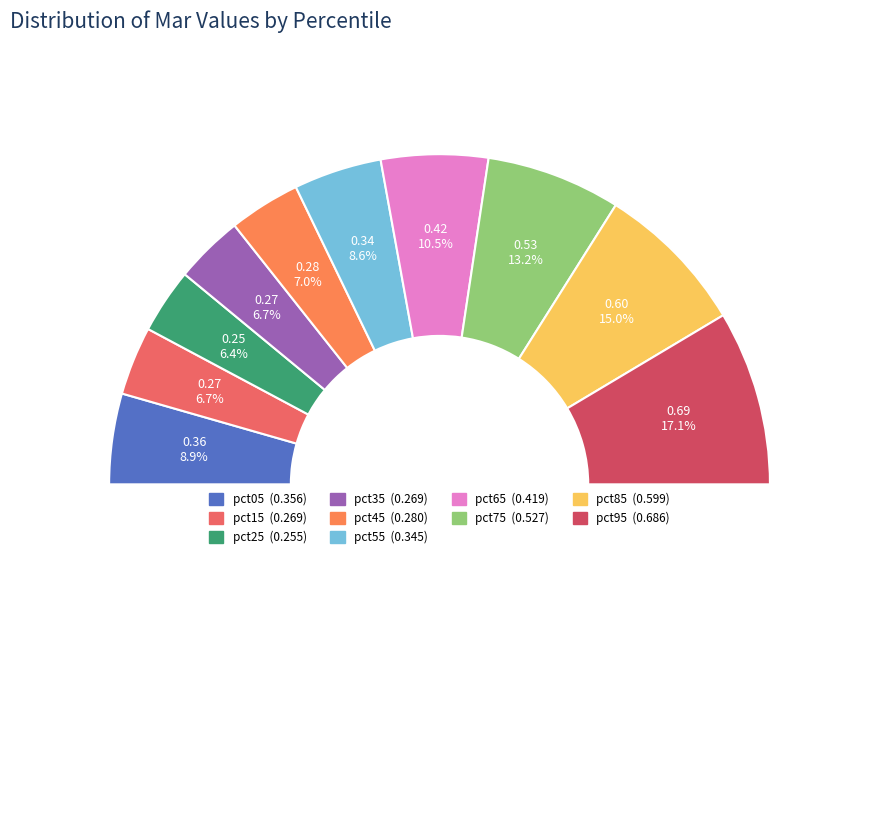

What is the change in value from pct25 to pct75?

+0.3